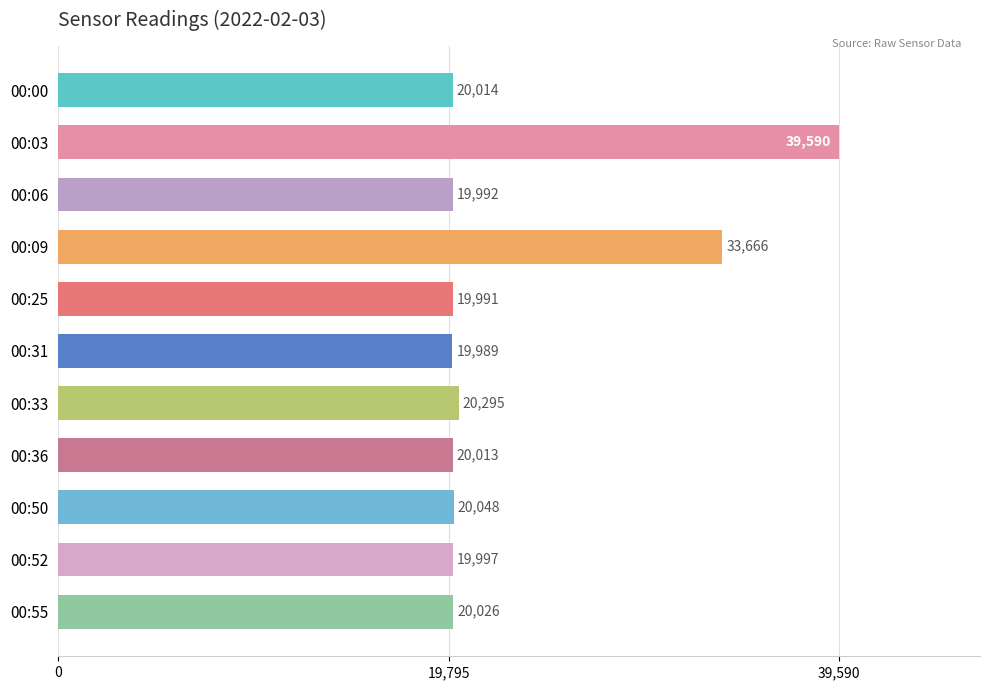

Which has a higher value, 00:33 or 00:06?

00:33